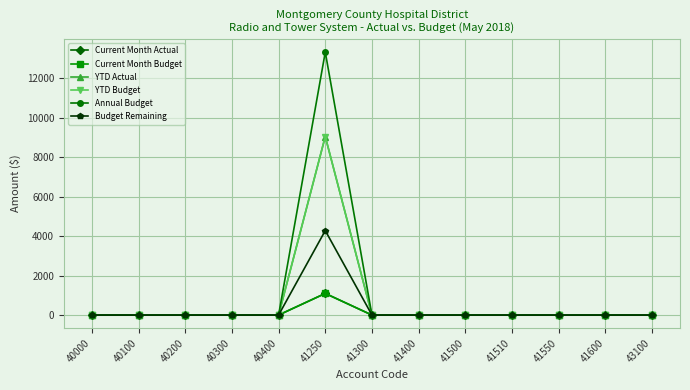

At how many categories does at least one series exceed 9698?

1